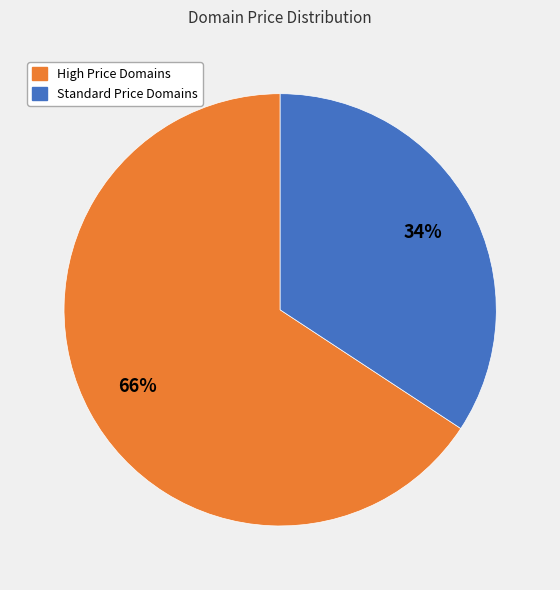

Is it true that High Price Domains is 74% of the pie?

False